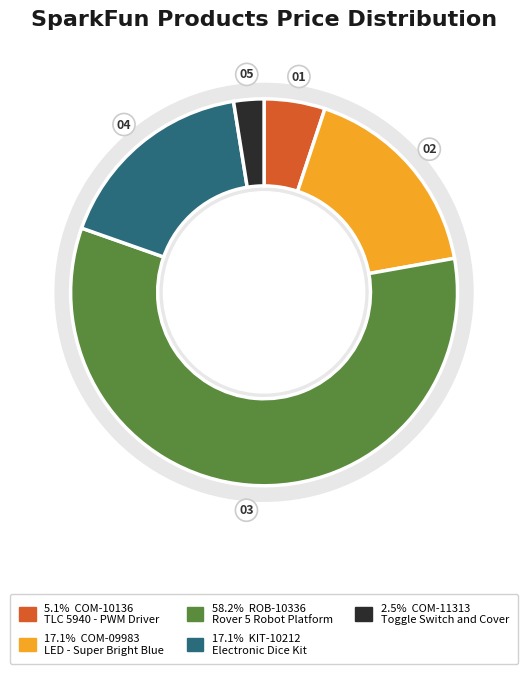

Does any single category account for the majority?

Yes